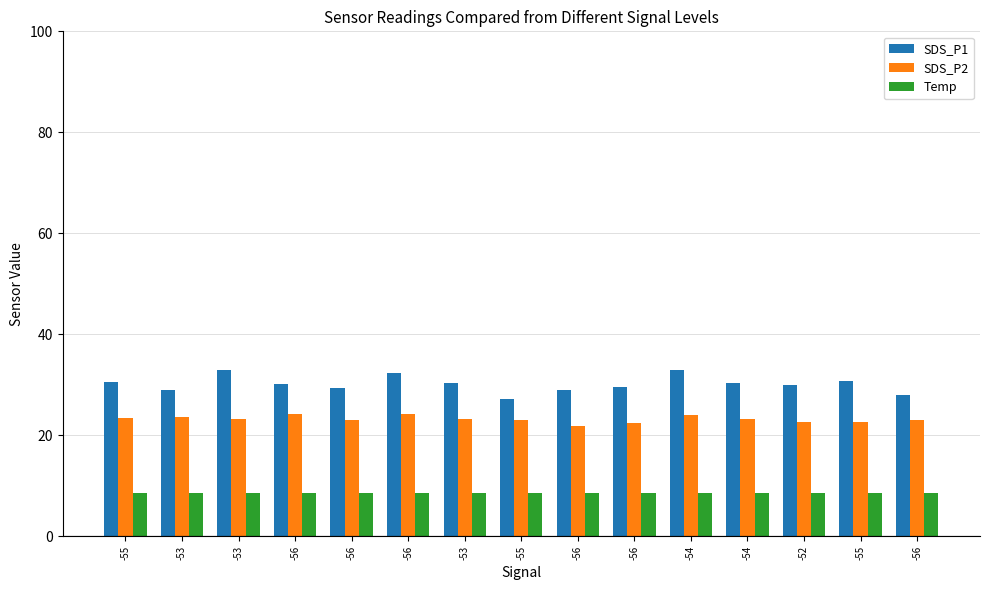

List the series in order of their peak value, lowest first.

Temp, SDS_P2, SDS_P1